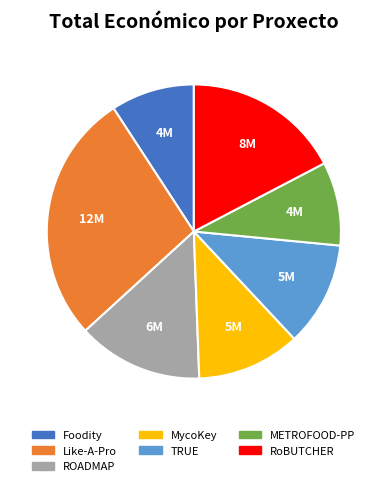

Which slice is the largest?

Like-A-Pro